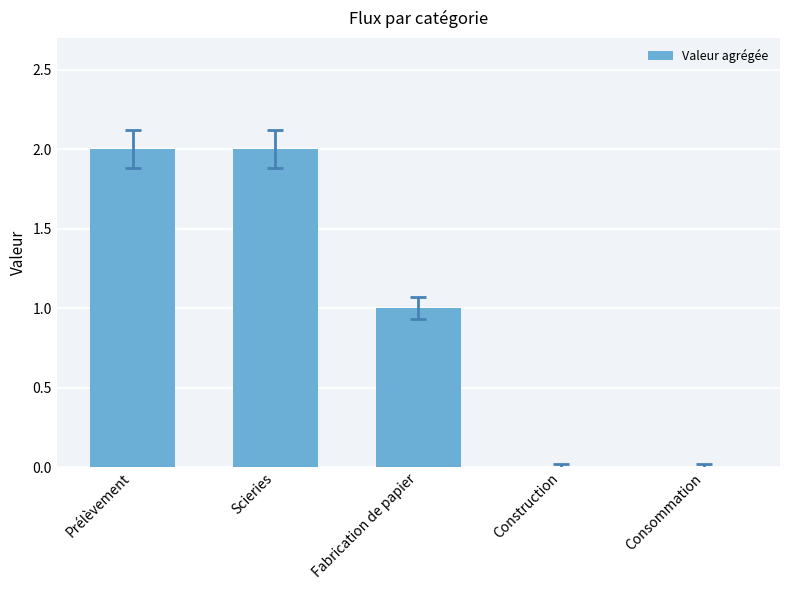

True or false: the data shows 1 at Fabrication de papier.

True